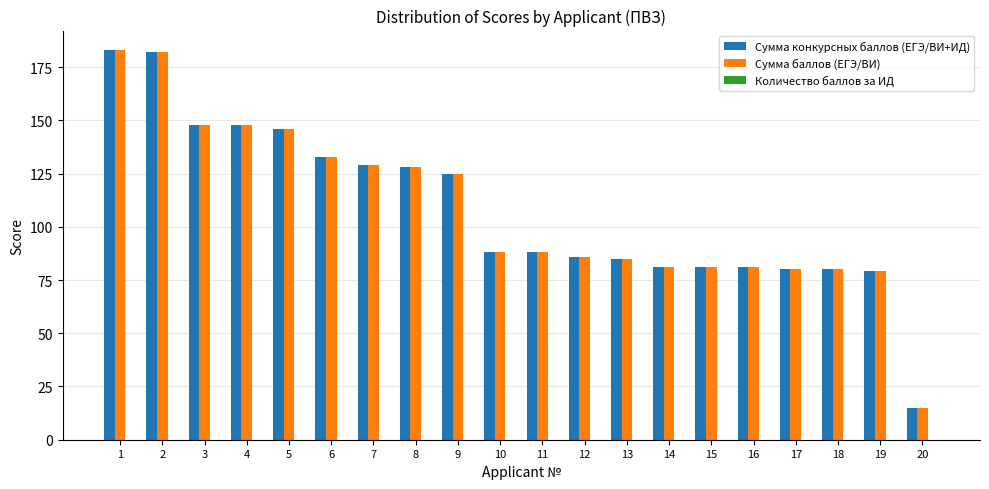

At which label does Сумма баллов (ЕГЭ/ВИ) reach its minimum?

20